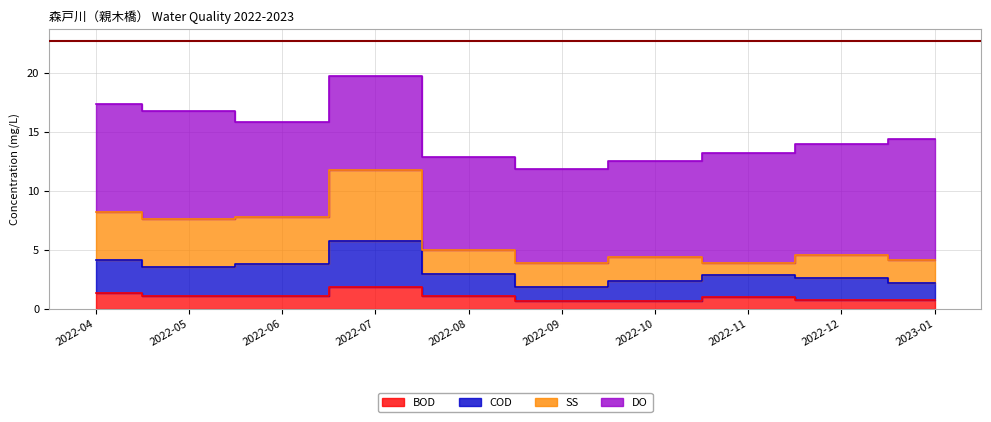

What is the average value of the BOD series?

1.1